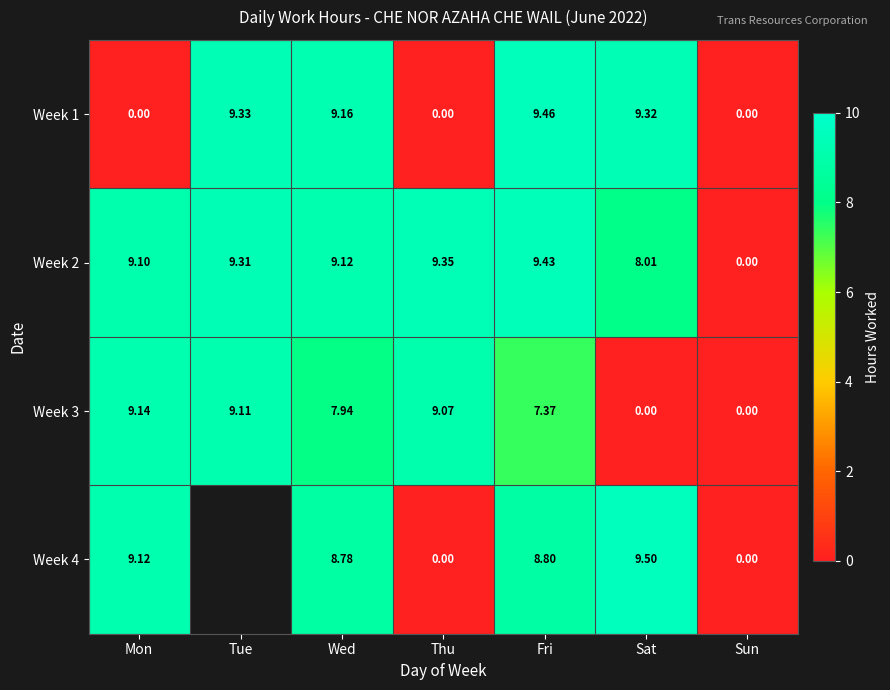

List the labels in order of Week 2 value, smallest first.

Sun, Sat, Mon, Wed, Tue, Thu, Fri